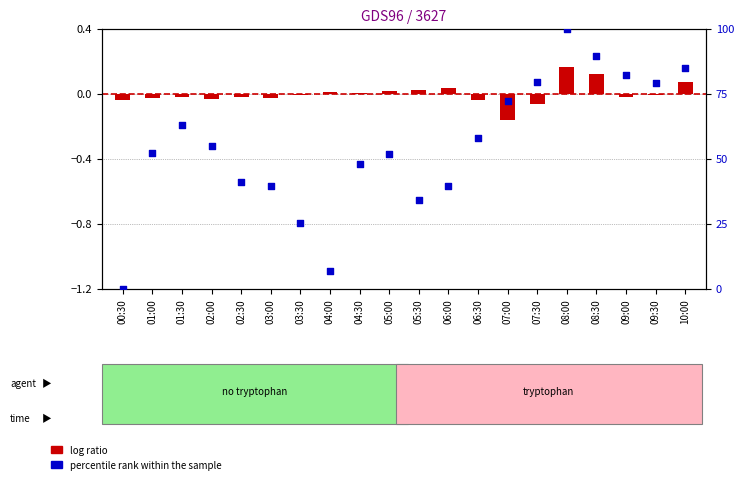

What are all the series names shown in the legend?

log ratio, percentile rank within the sample